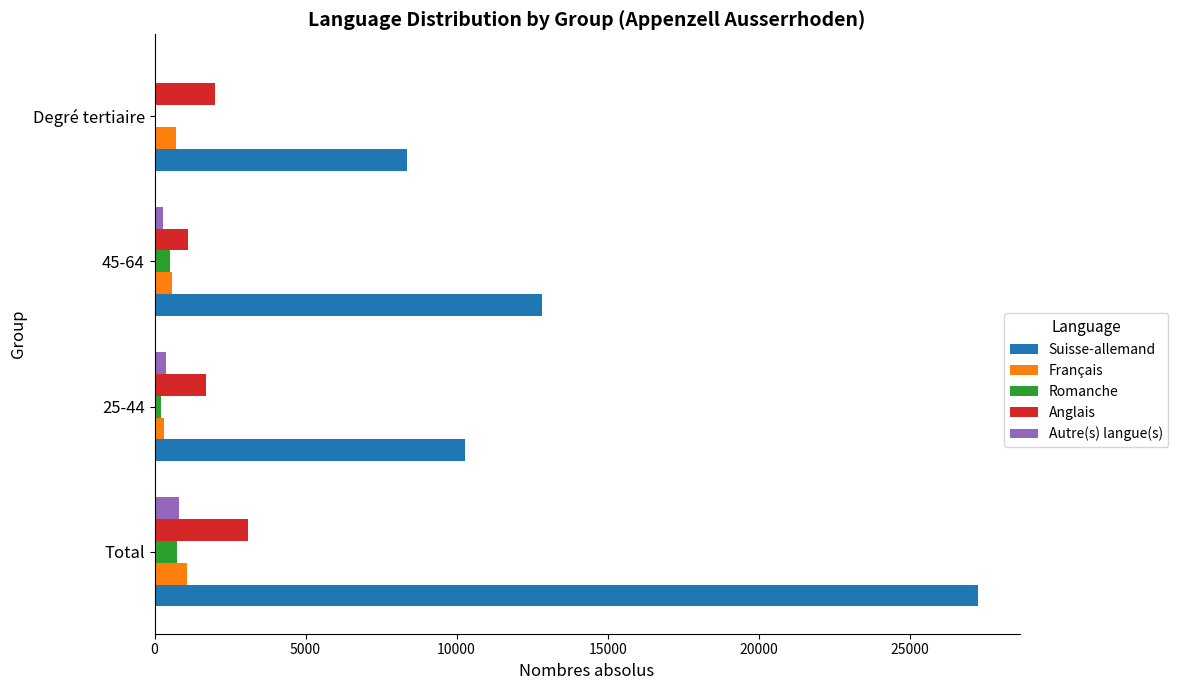

At which category is the sum across all series the highest?

Total